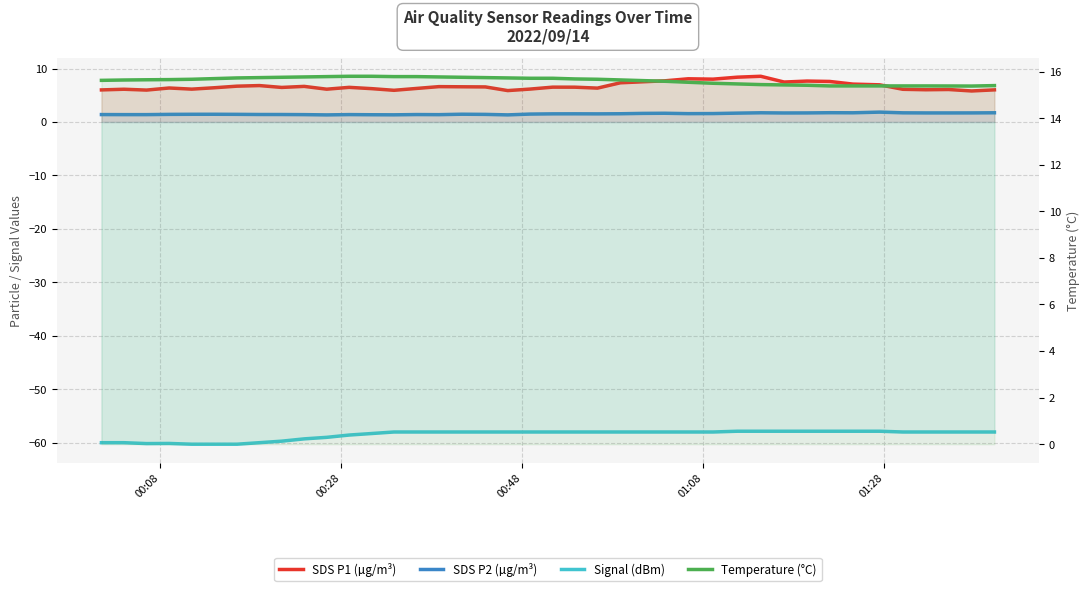

Is it true that SDS P2 (µg/m³) equals 2.7 at 26?

False